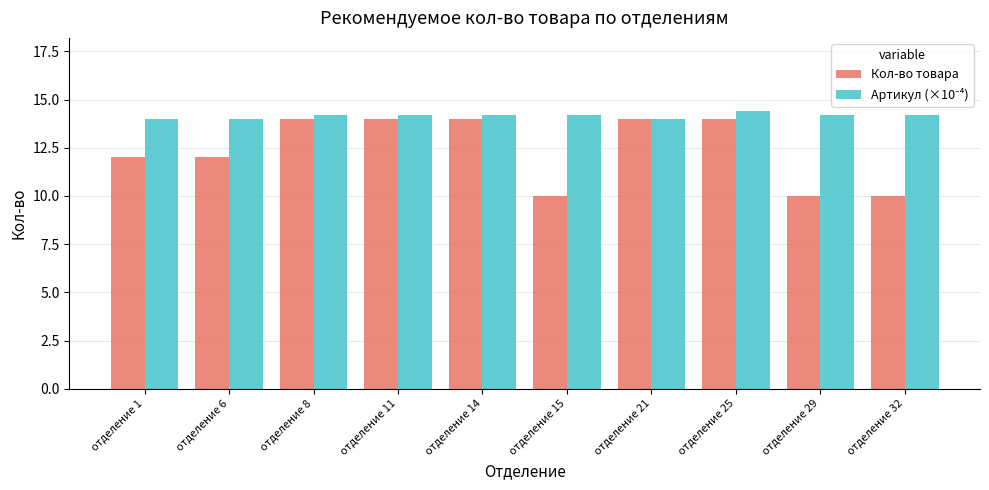

Which series has the largest range (max minus min)?

Кол-во товара